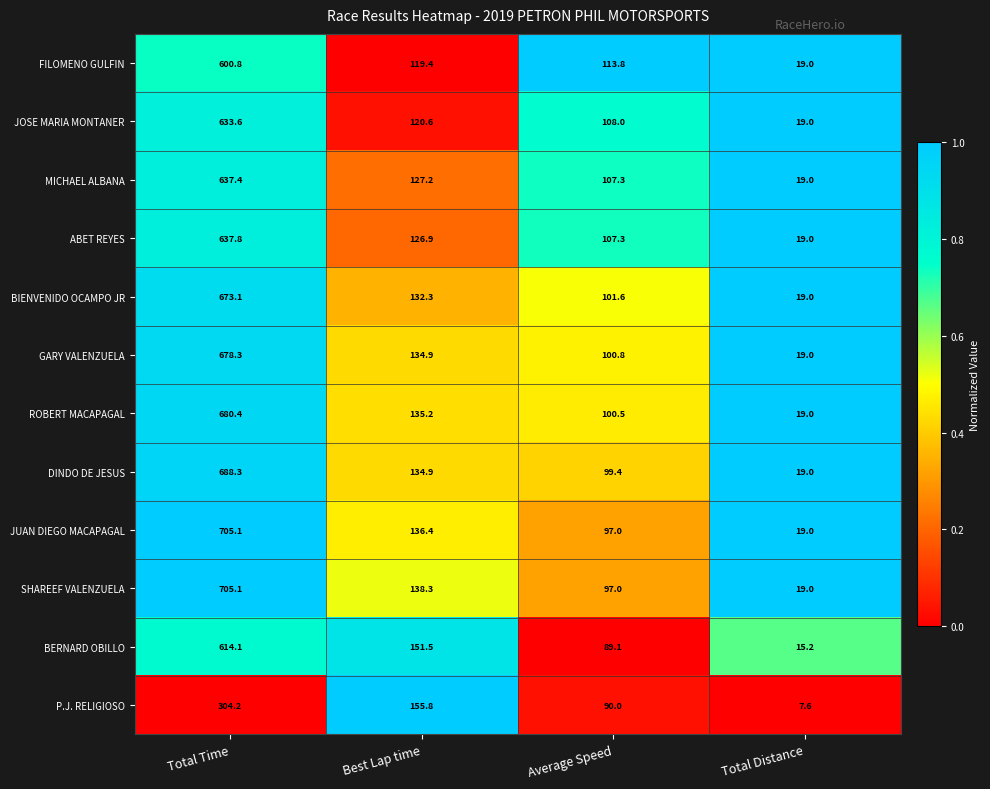

Which series has the largest total across all categories?

SHAREEF VALENZUELA